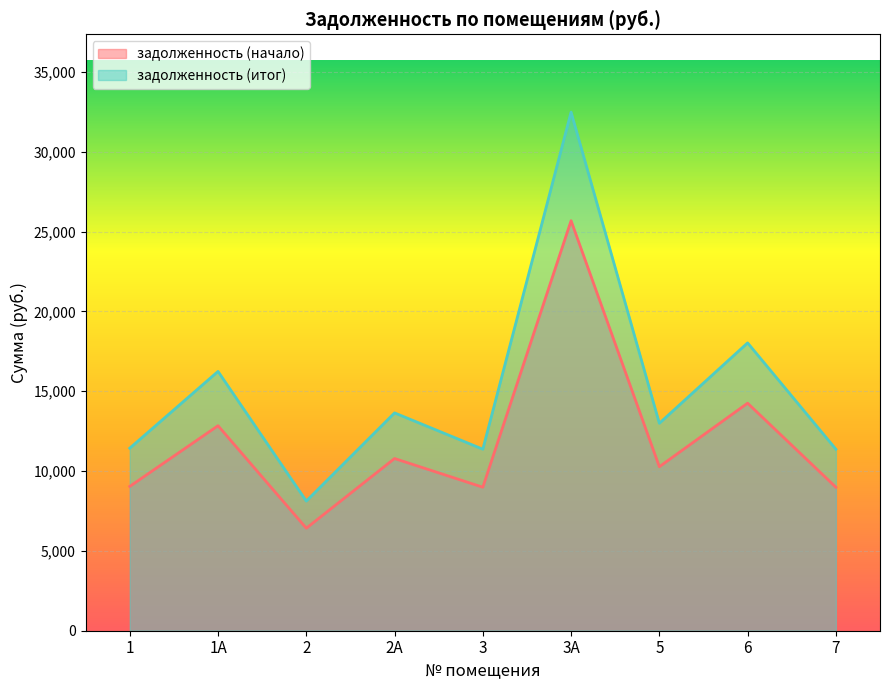

What is the minimum value for задолженность (итог)?

8121.0